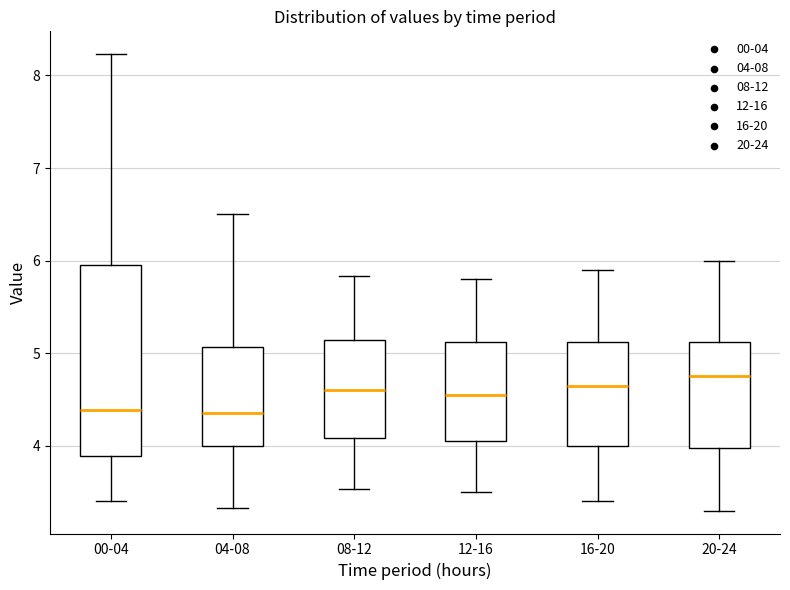

Reading left to right, read every box against the y-axis: the position of its median line, the range the box covers, and the ends of its whiskers. The values are not printed on the chart, so give them approximately, as read against the axis.

00-04: median 4.4, box 3.9 to 6.0, whiskers 3.4 to 8.2
04-08: median 4.4, box 4.0 to 5.1, whiskers 3.3 to 6.5
08-12: median 4.6, box 4.1 to 5.1, whiskers 3.5 to 5.8
12-16: median 4.6, box 4.1 to 5.1, whiskers 3.5 to 5.8
16-20: median 4.7, box 4.0 to 5.1, whiskers 3.4 to 5.9
20-24: median 4.8, box 4.0 to 5.1, whiskers 3.3 to 6.0